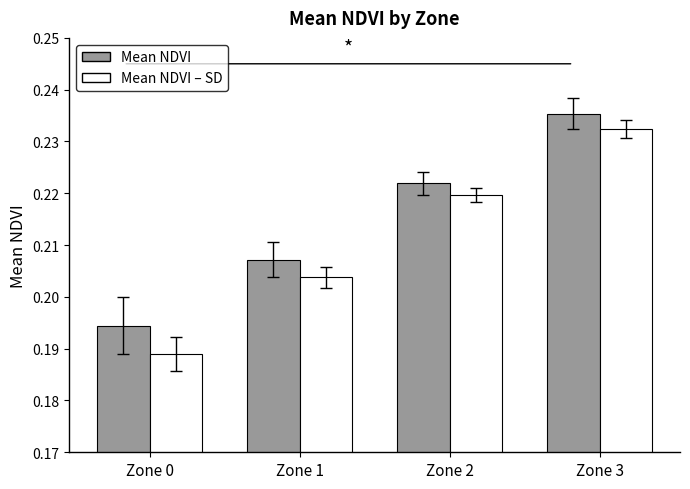

Is the value of Mean NDVI at Zone 1 greater than the value of Mean NDVI – SD at Zone 2?

No